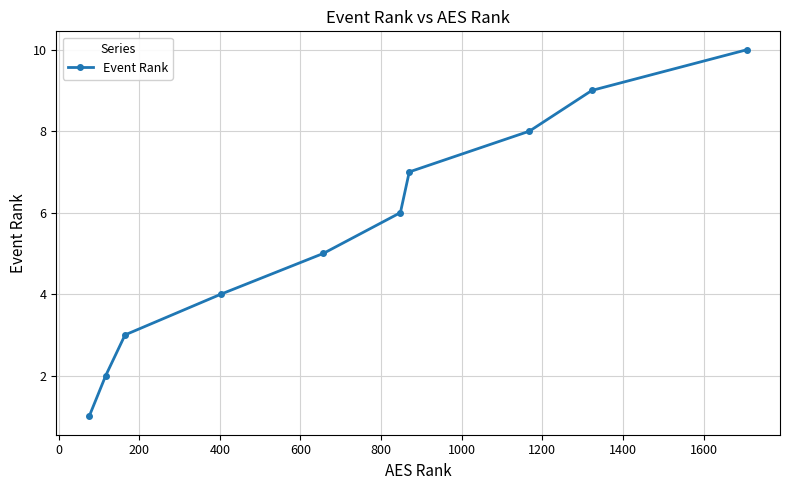

What is the sum of all values?

55